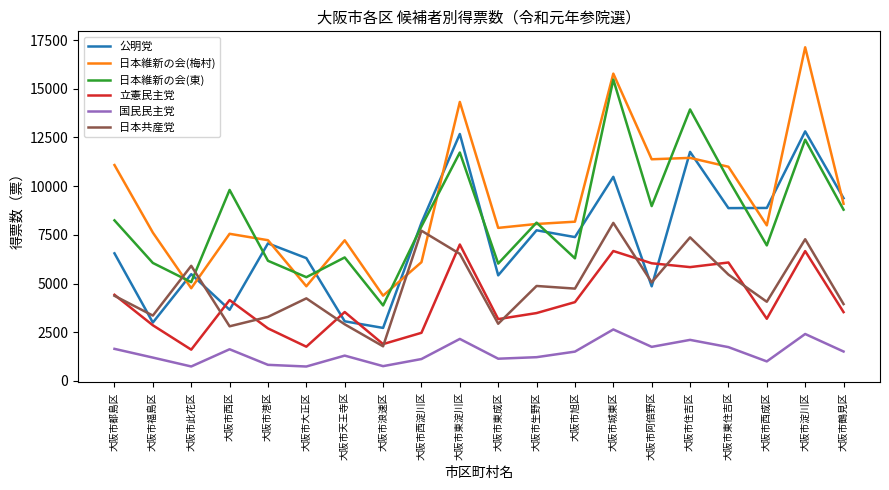

Is it true that 日本維新の会(梅村) equals 4675 at 大阪市東住吉区?

False